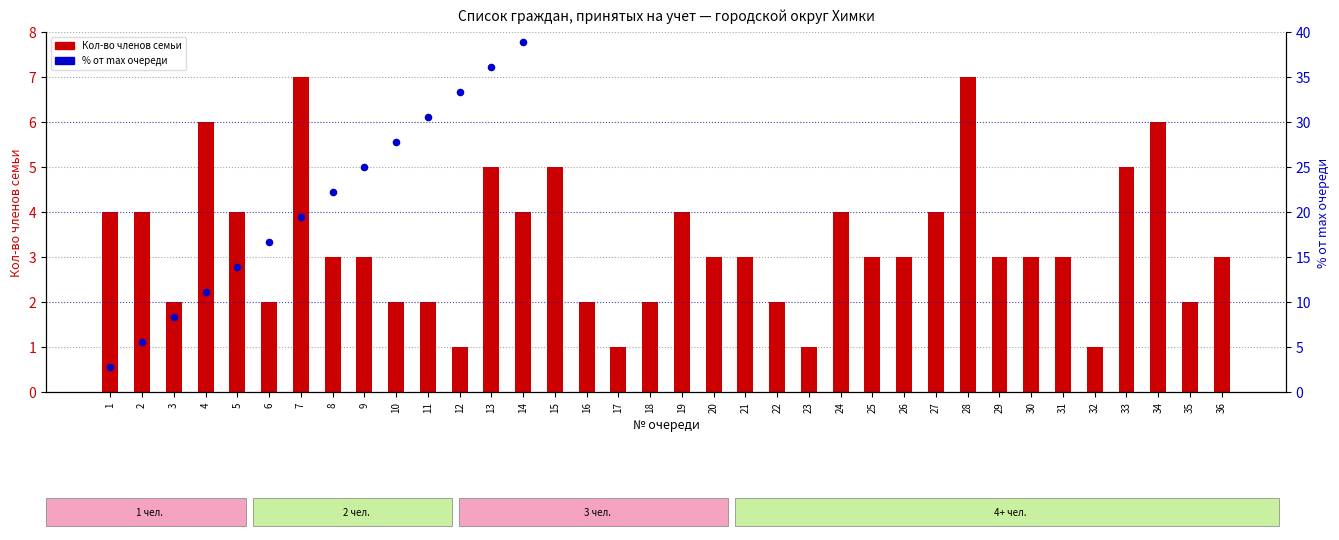

Which series reaches the maximum Y coordinate?

% от max очереди